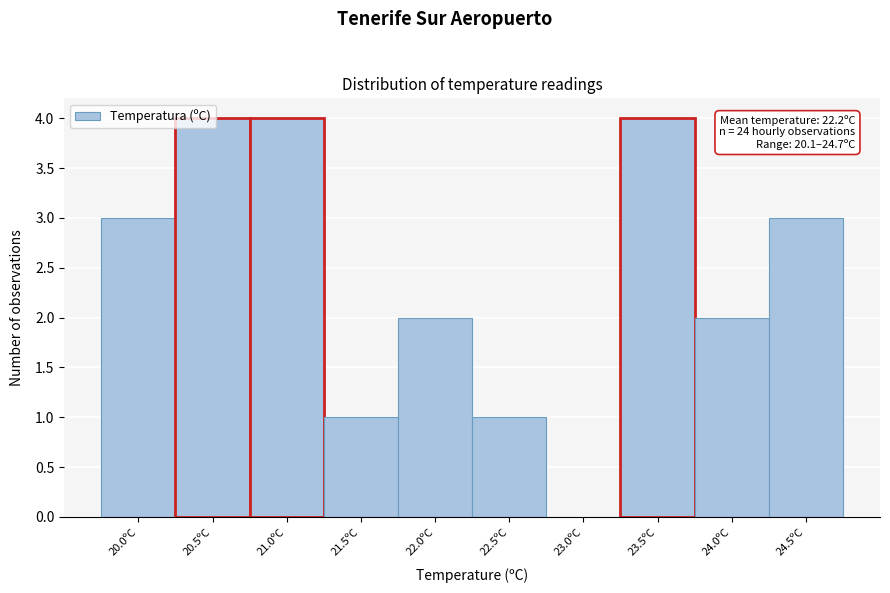

What is the sum of all values?

24